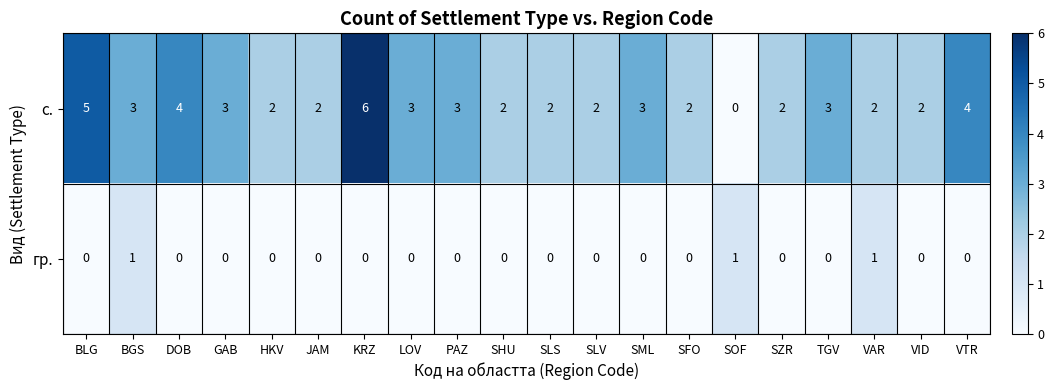

Which series has the largest total across all categories?

с.